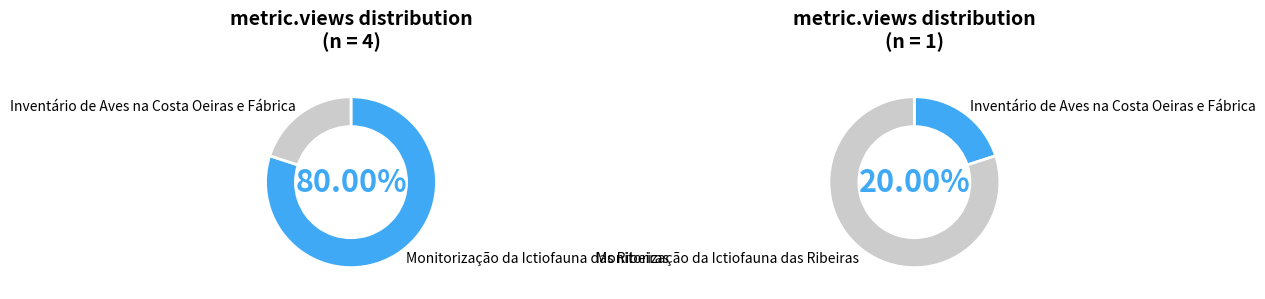

What is the ratio of the value at Monitorização da Ictiofauna das Ribeiras to the value at Inventário de Aves na Costa Oeiras e Fábrica?

4.0